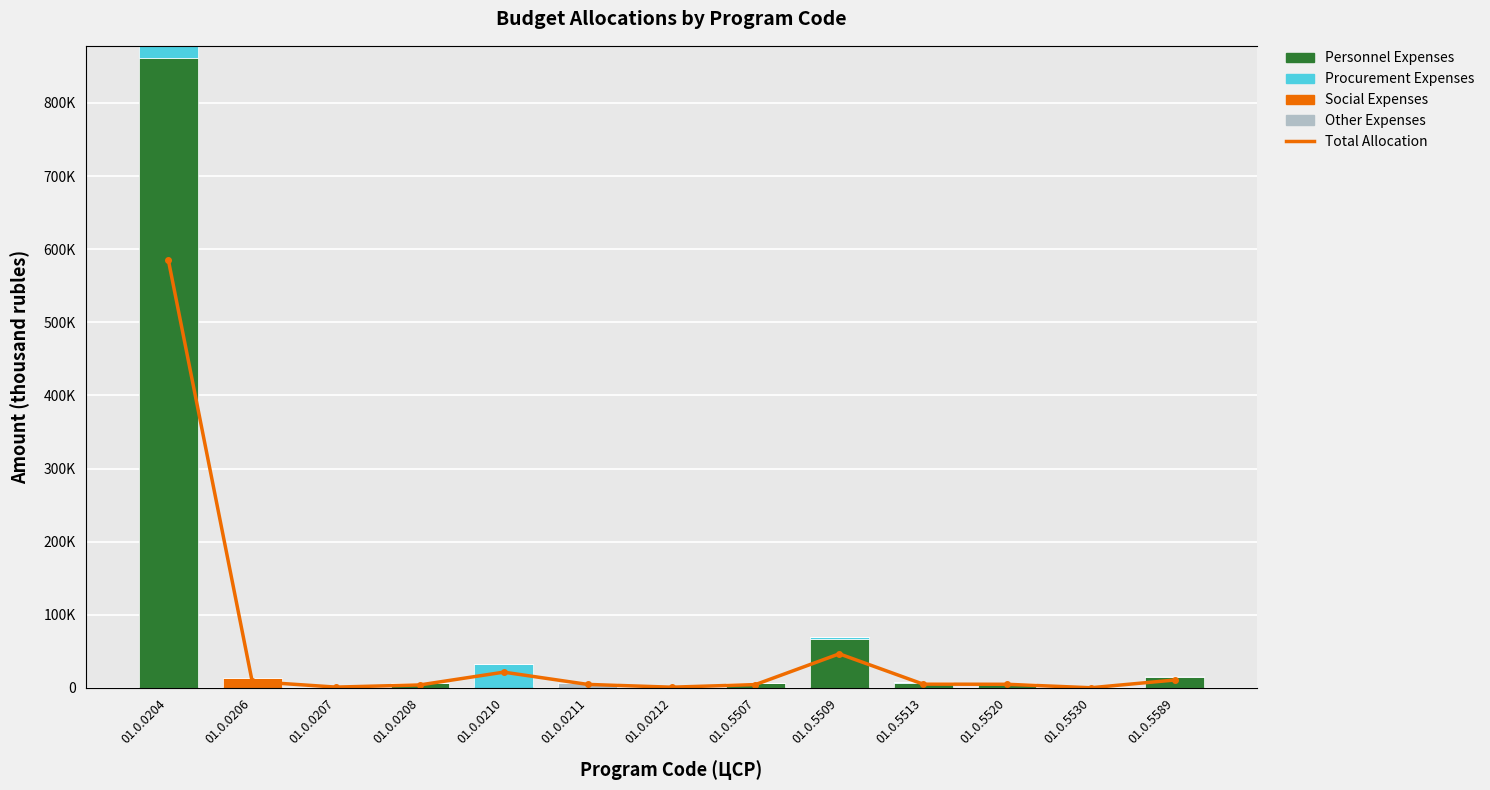

Read the Total Allocation value at 01.0.5520.

7235.9